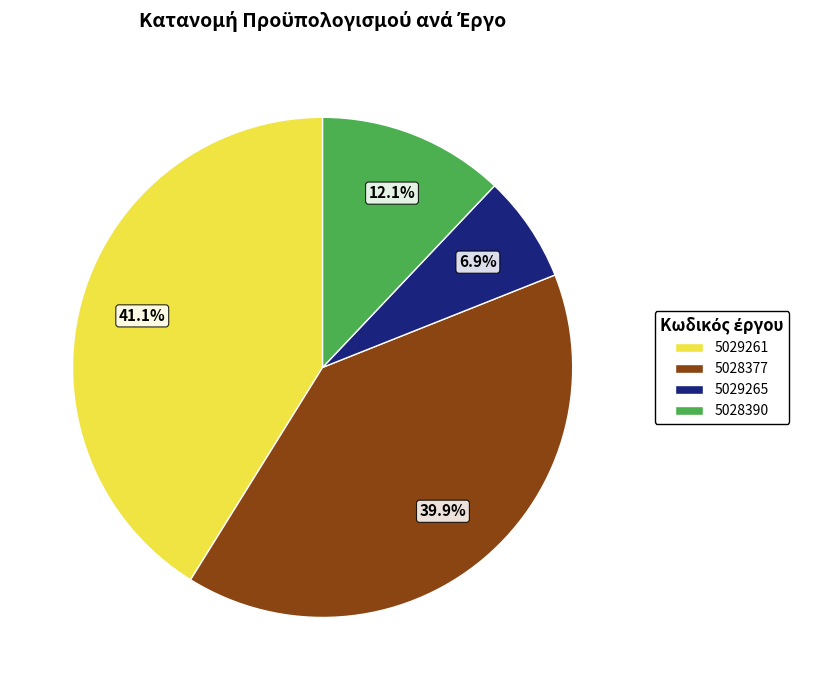

To the nearest percent, what portion does 5028390 represent?

12%